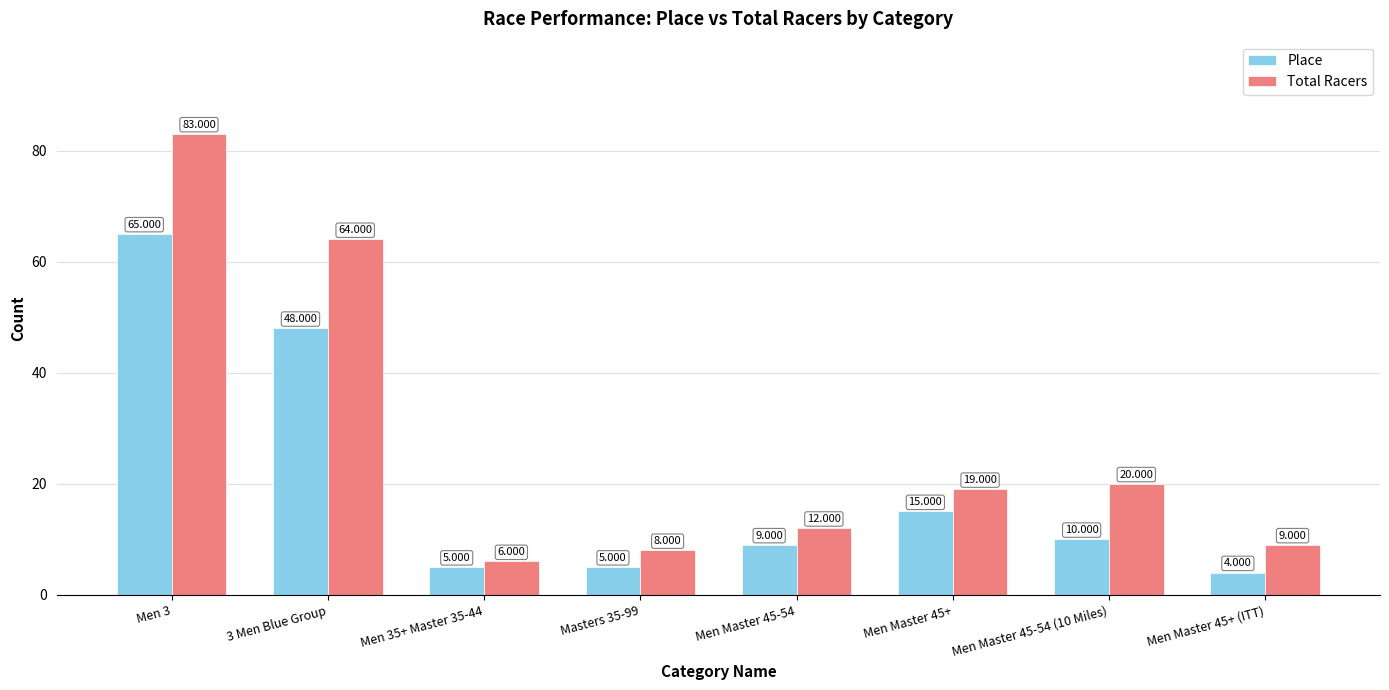

Which series changed the most between Men 35+ Master 35-44 and Men Master 45+ (ITT)?

Total Racers